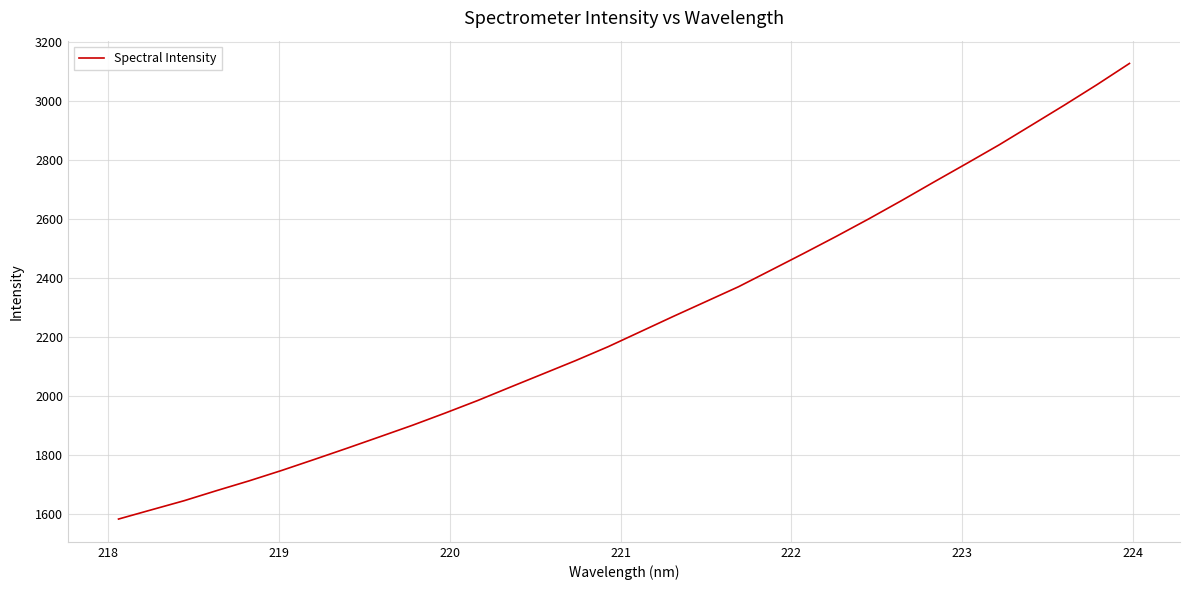

What is the difference between the maximum and minimum values?

1545.5